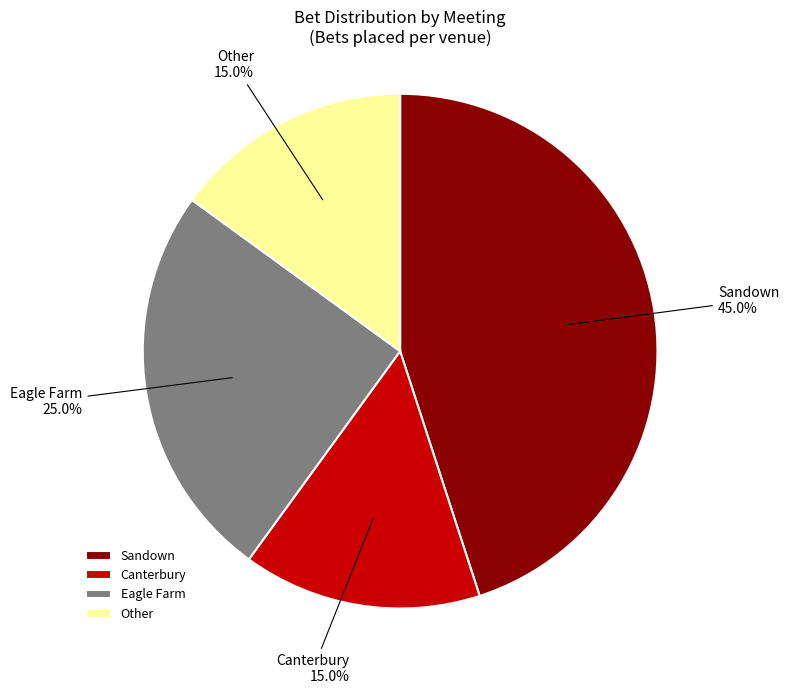

The Other slice represents 22% of the pie. True or false?

False